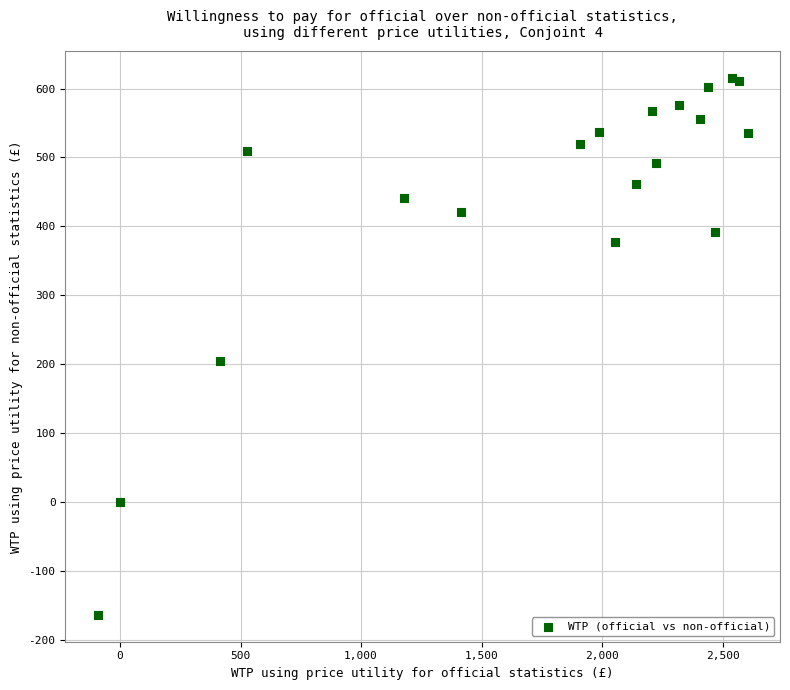

What is the range of Y values (max minus min)?

779.1